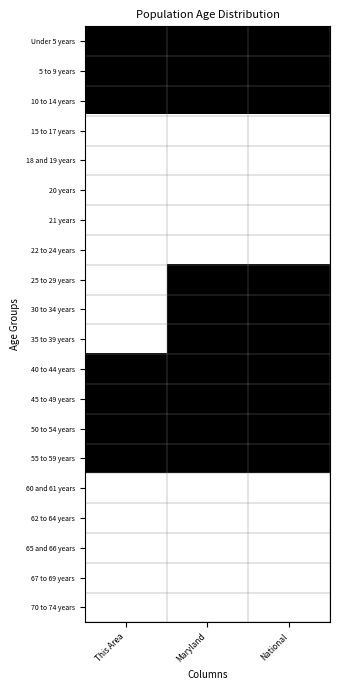

At which category does the chart reach its peak across all series?

This Area